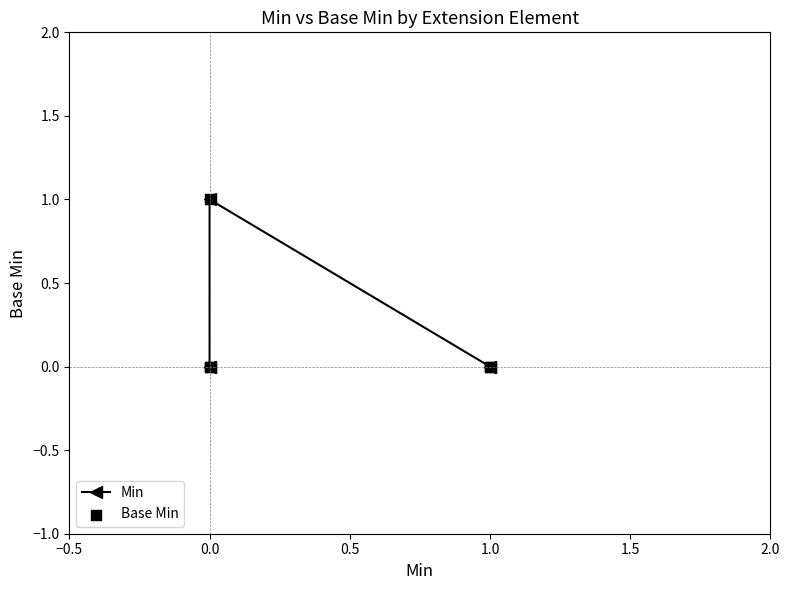

Which series has the largest total across all categories?

Min